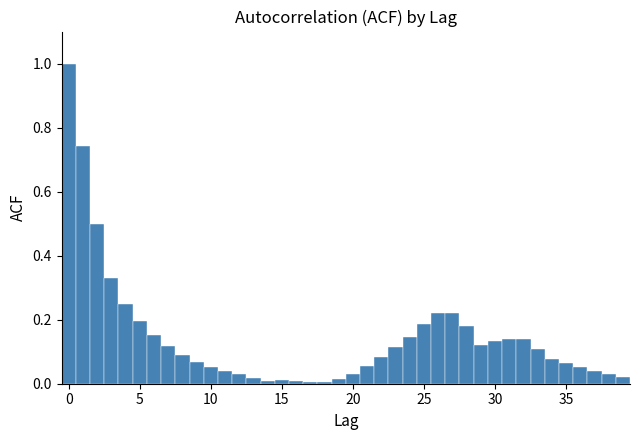

Read against the x-axis, roughly where is the centre of the tallest bar?

0.0